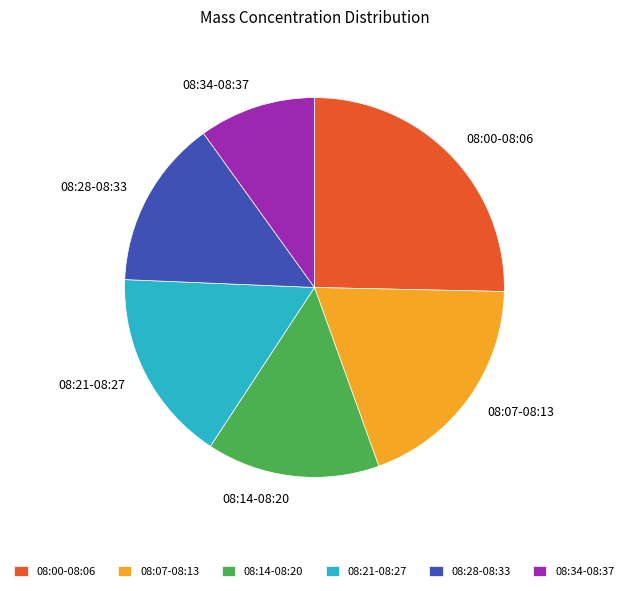

Which slice is the largest?

08:00-08:06